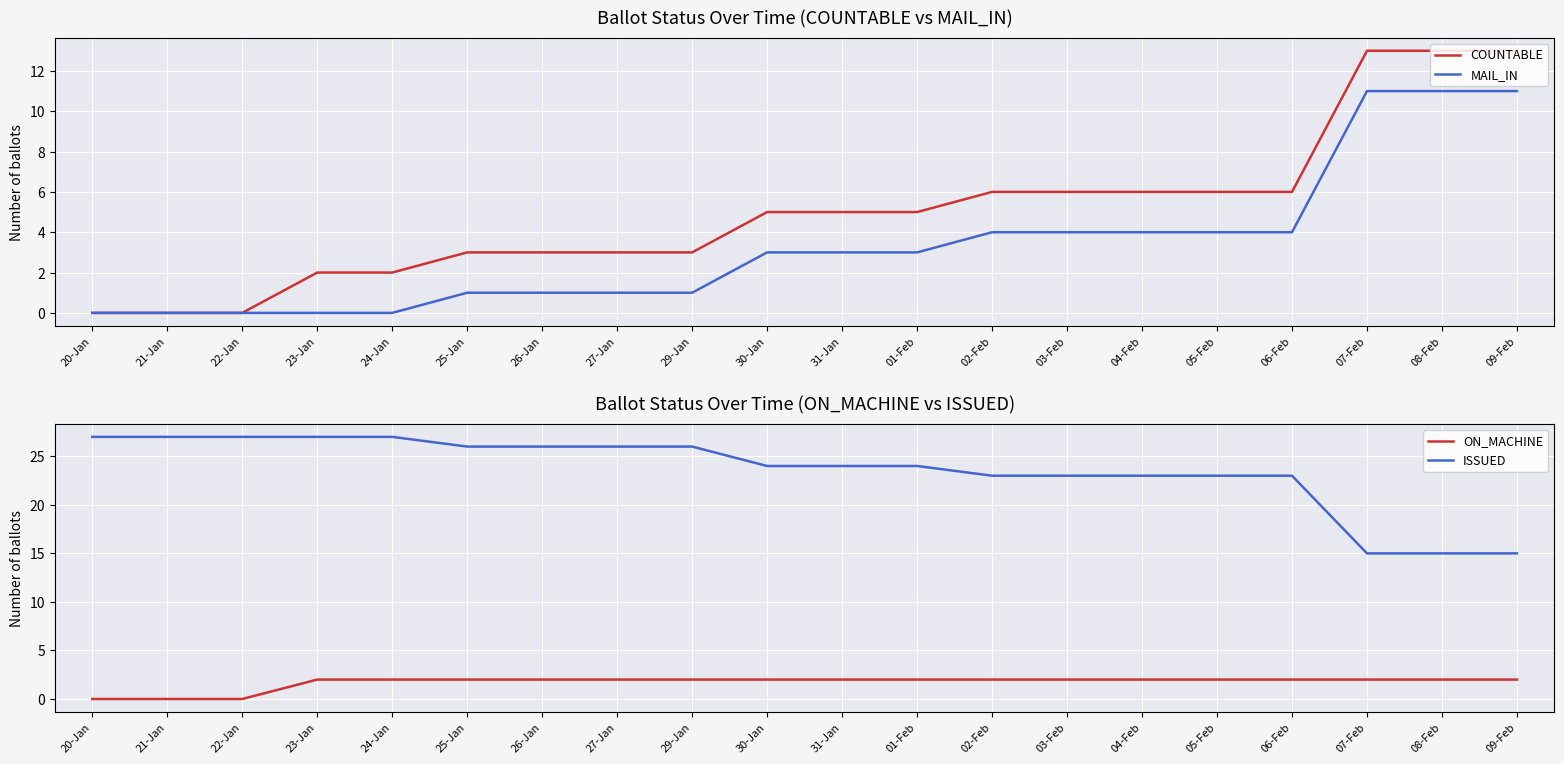

Reading right to left, transcribe all the data shown in this chart.

COUNTABLE: 13	13	13	6	6	6	6	6	5	5	5	3	3	3	3	2	2	0	0	0
MAIL_IN: 11	11	11	4	4	4	4	4	3	3	3	1	1	1	1	0	0	0	0	0
ON_MACHINE: 2	2	2	2	2	2	2	2	2	2	2	2	2	2	2	2	2	0	0	0
ISSUED: 15	15	15	23	23	23	23	23	24	24	24	26	26	26	26	27	27	27	27	27